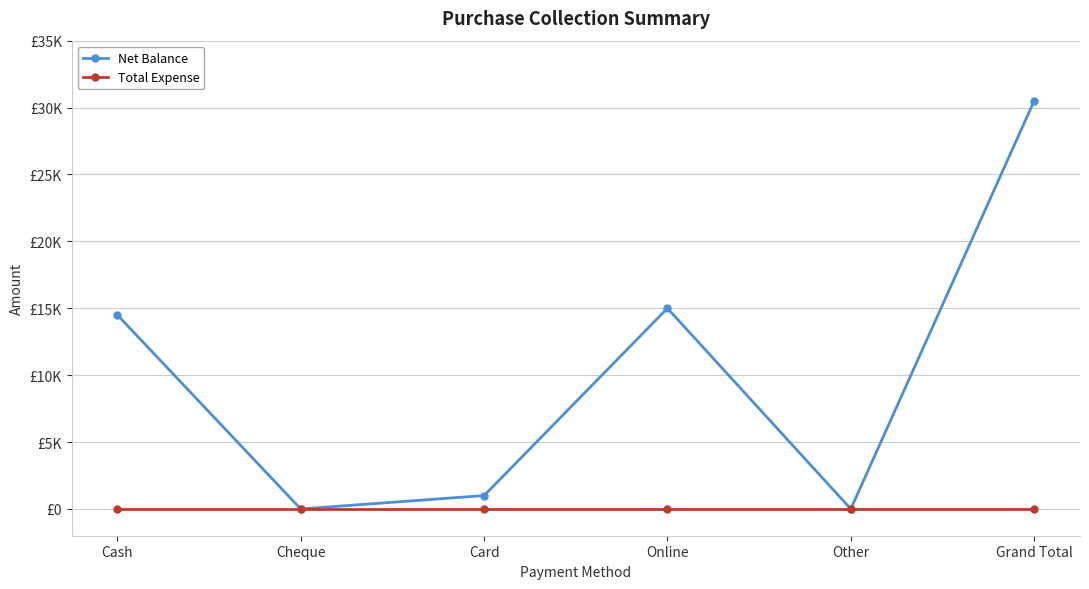

The Total Expense series shows 0 at Grand Total. True or false?

True